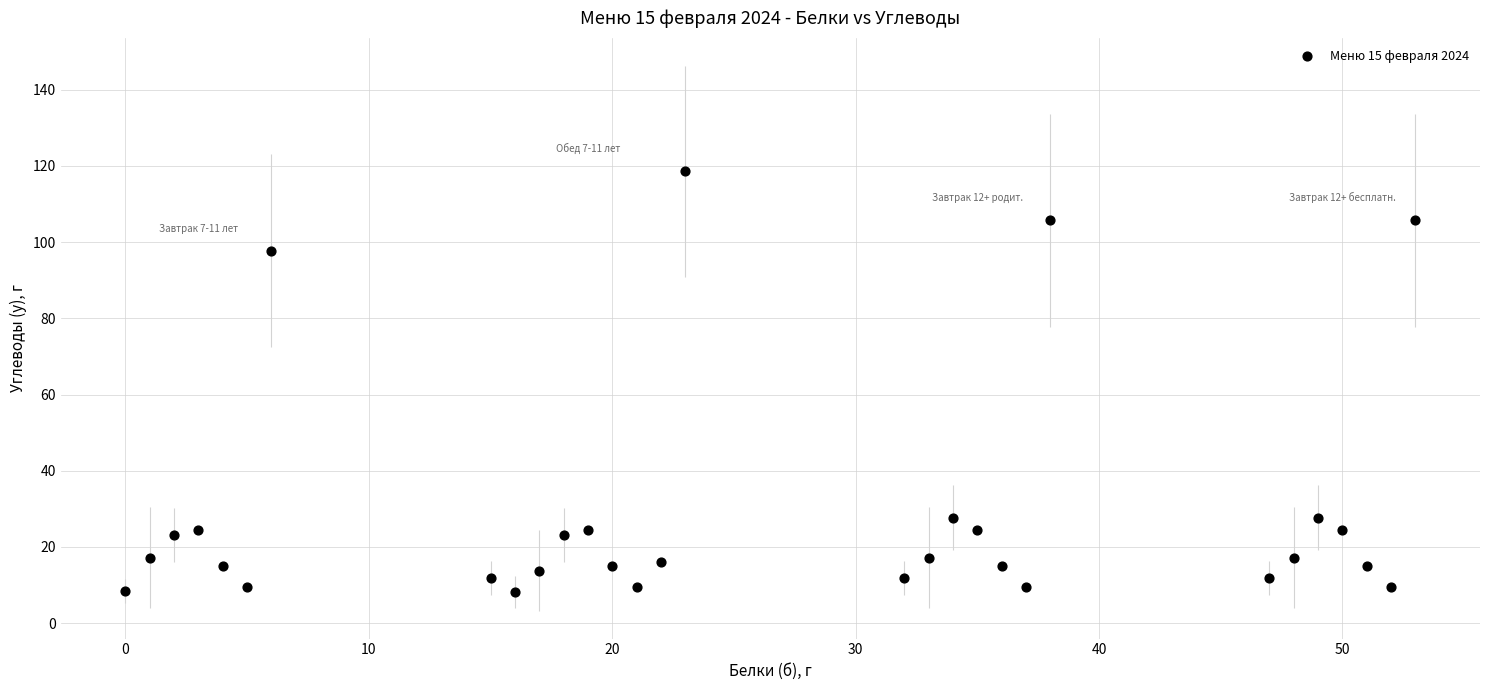

What is the range of X values (max minus min)?

53.0